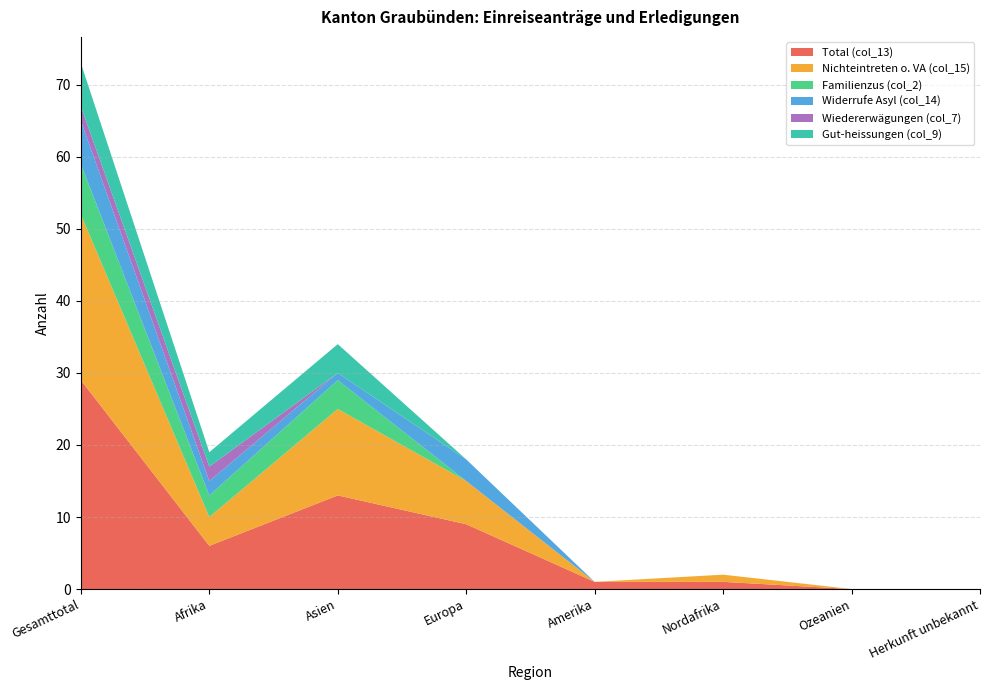

Reading left to right, transcribe all the data shown in this chart.

Total (col_13): Gesamttotal=29	Afrika=6	Asien=13	Europa=9	Amerika=1	Nordafrika=1	Ozeanien=0	Herkunft unbekannt=0
Nichteintreten o. VA (col_15): Gesamttotal=23	Afrika=4	Asien=12	Europa=6	Amerika=0	Nordafrika=1	Ozeanien=0	Herkunft unbekannt=0
Familienzus (col_2): Gesamttotal=7	Afrika=3	Asien=4	Europa=0	Amerika=0	Nordafrika=0	Ozeanien=0	Herkunft unbekannt=0
Widerrufe Asyl (col_14): Gesamttotal=6	Afrika=2	Asien=1	Europa=3	Amerika=0	Nordafrika=0	Ozeanien=0	Herkunft unbekannt=0
Wiedererwägungen (col_7): Gesamttotal=2	Afrika=2	Asien=0	Europa=0	Amerika=0	Nordafrika=0	Ozeanien=0	Herkunft unbekannt=0
Gut-heissungen (col_9): Gesamttotal=6	Afrika=2	Asien=4	Europa=0	Amerika=0	Nordafrika=0	Ozeanien=0	Herkunft unbekannt=0